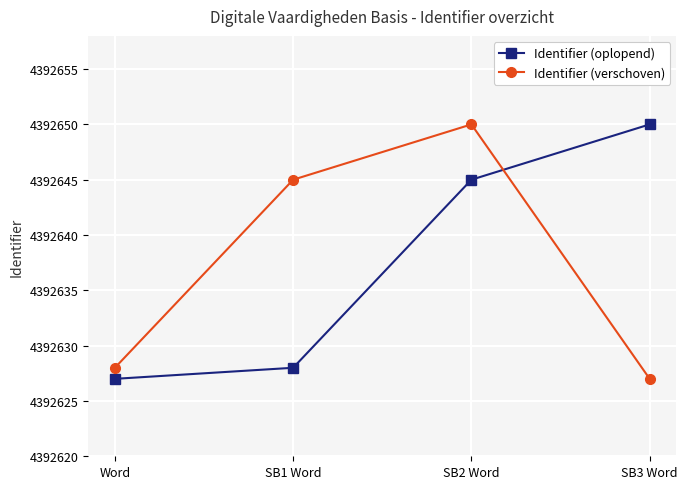

Reading right to left, extract all data points from this chart.

Identifier (oplopend): 4392650	4392645	4392628	4392627
Identifier (verschoven): 4392627	4392650	4392645	4392628